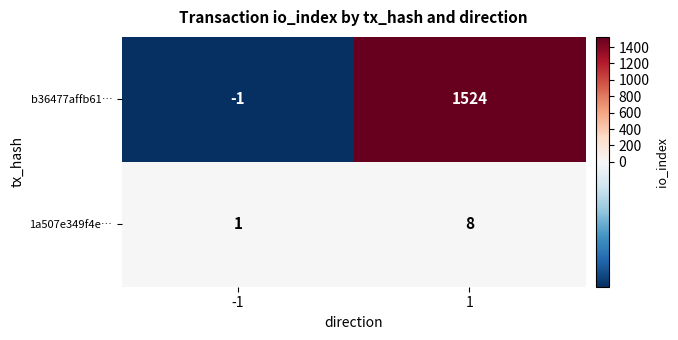

How many distinct data groups are displayed?

2